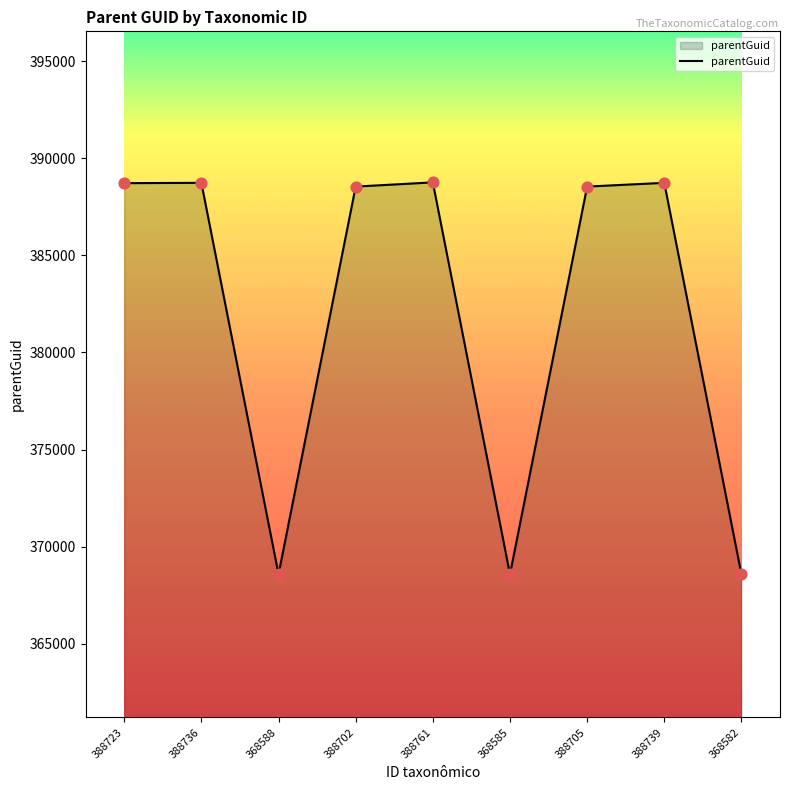

What is the change in value from 388723 to 368582?

-20135